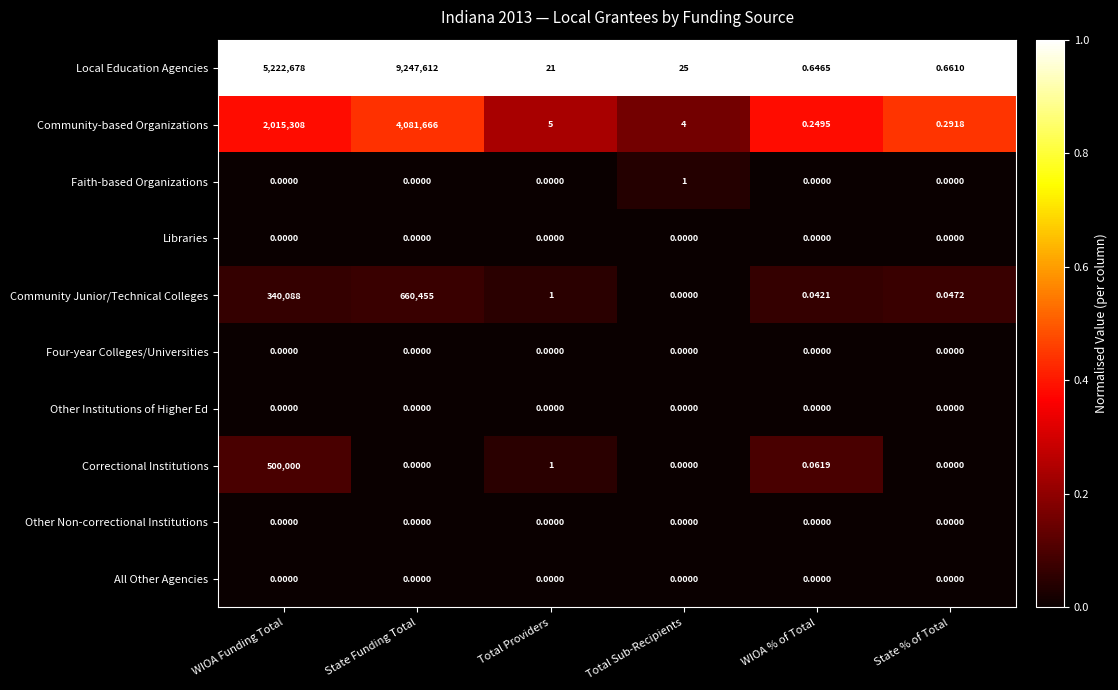

Where does the Community Junior/Technical Colleges series first go above 1?

WIOA Funding Total